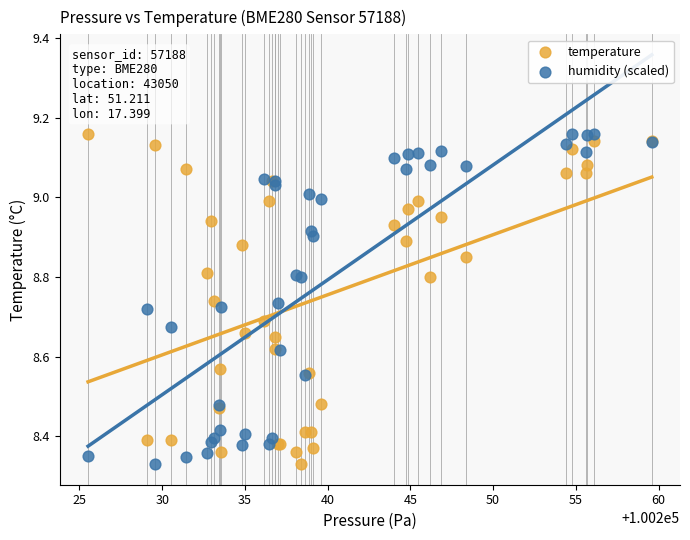

What is the X range (max minus min) for the scatter plot?

34.1